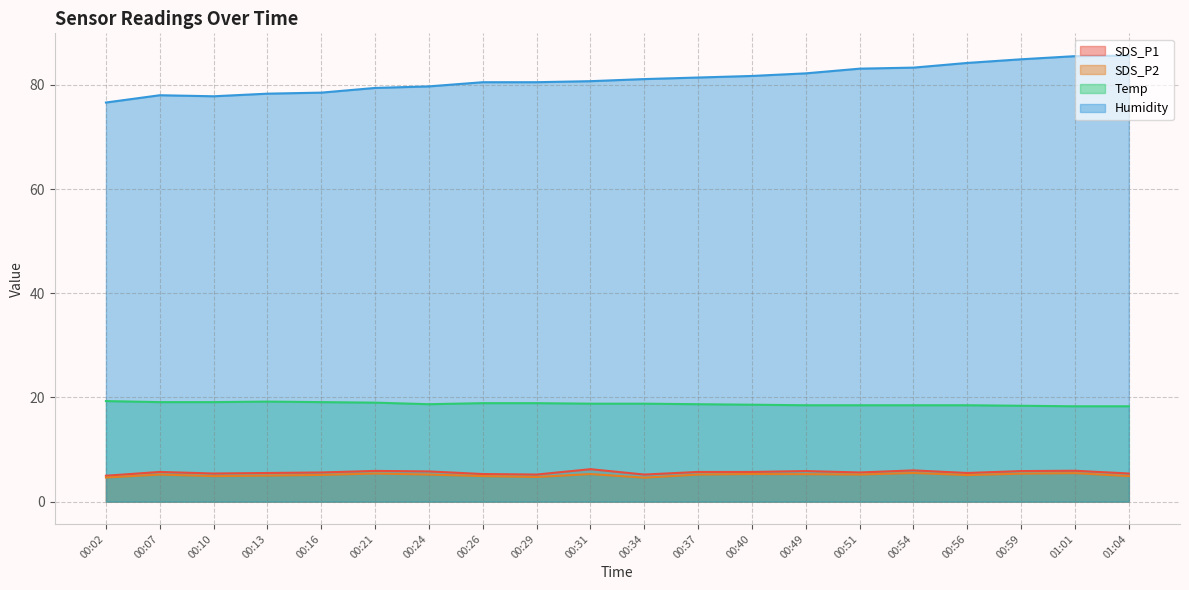

What is the total value across all series at 00:56?

113.3